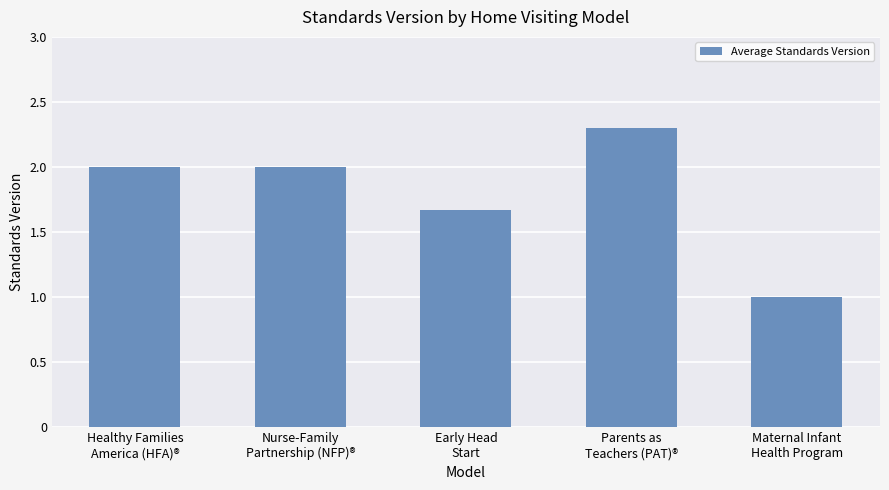

What is the maximum value shown in the chart?

2.3